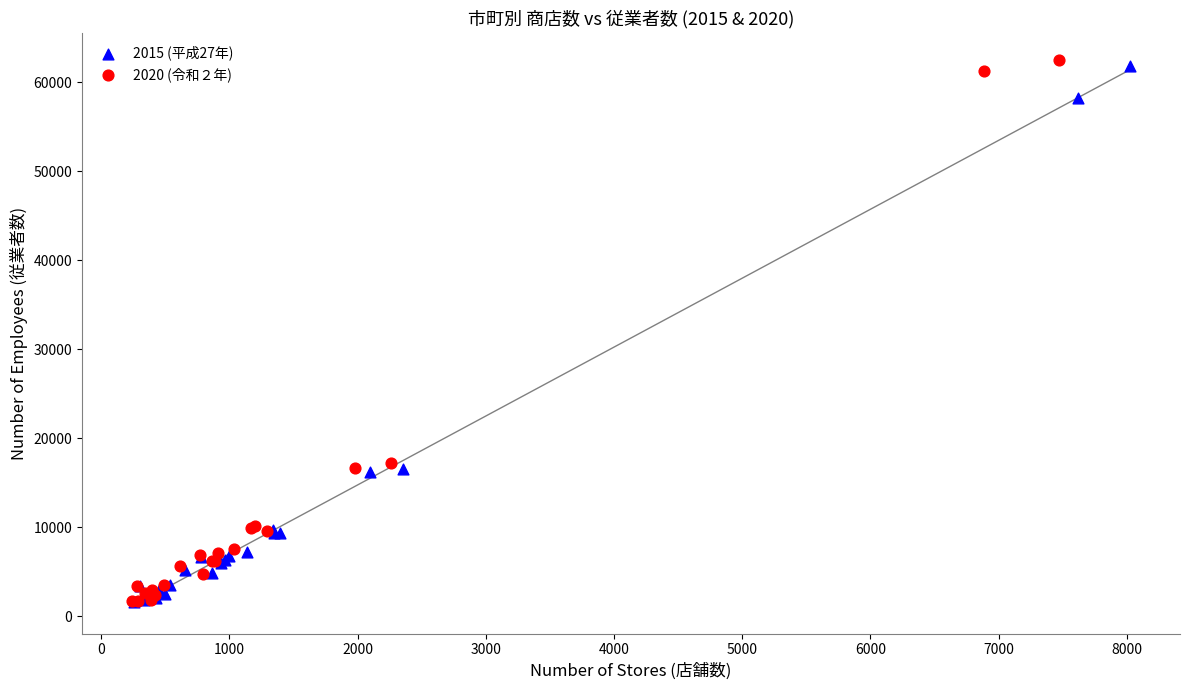

What are all the series names shown in the legend?

2015 (平成27年), 2020 (令和２年)